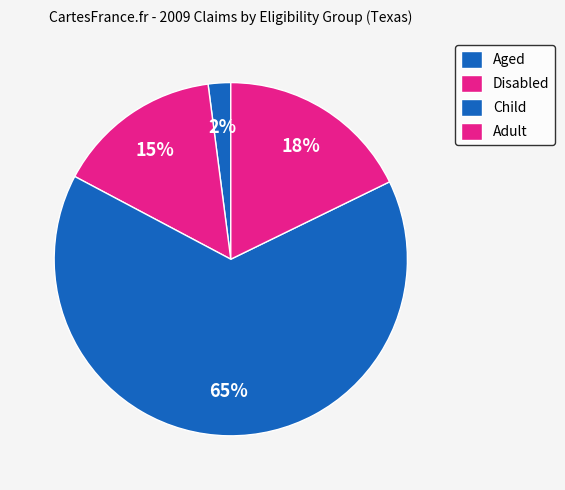

Does Child represent more than half of the total?

Yes